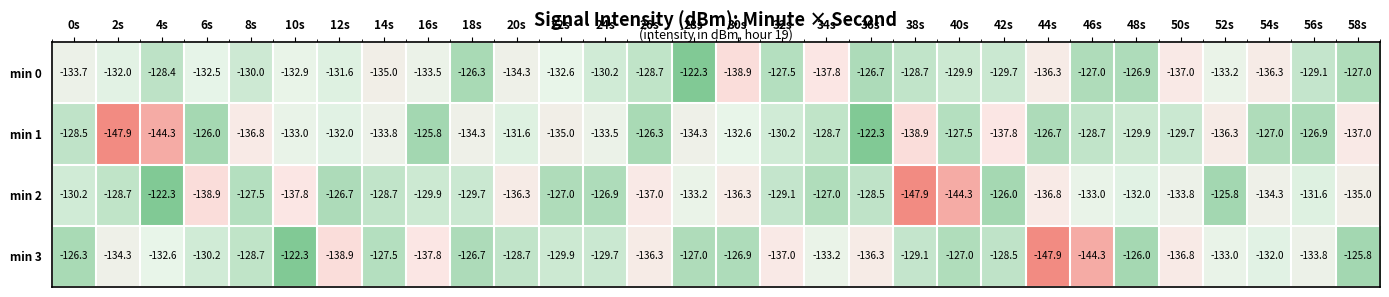

At which category is the sum across all series the highest?

36s